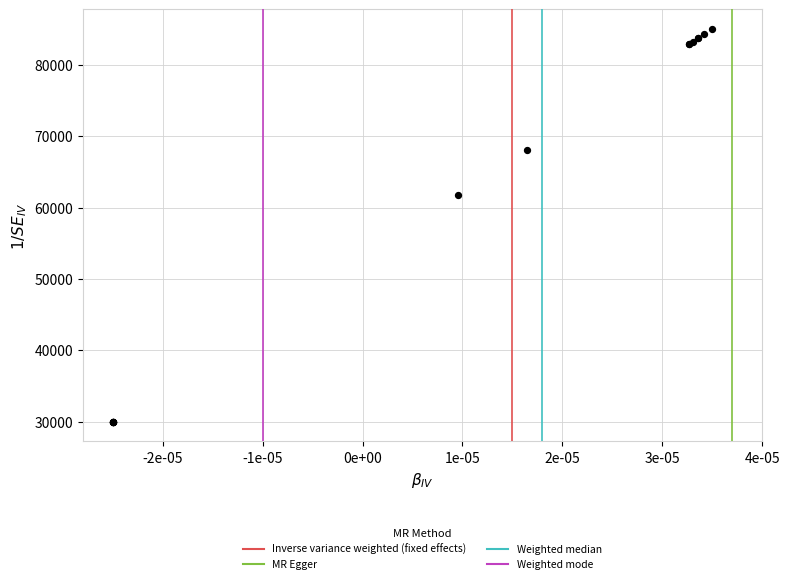

What Y value in the scatter plot is closest to 57500?

61704.6